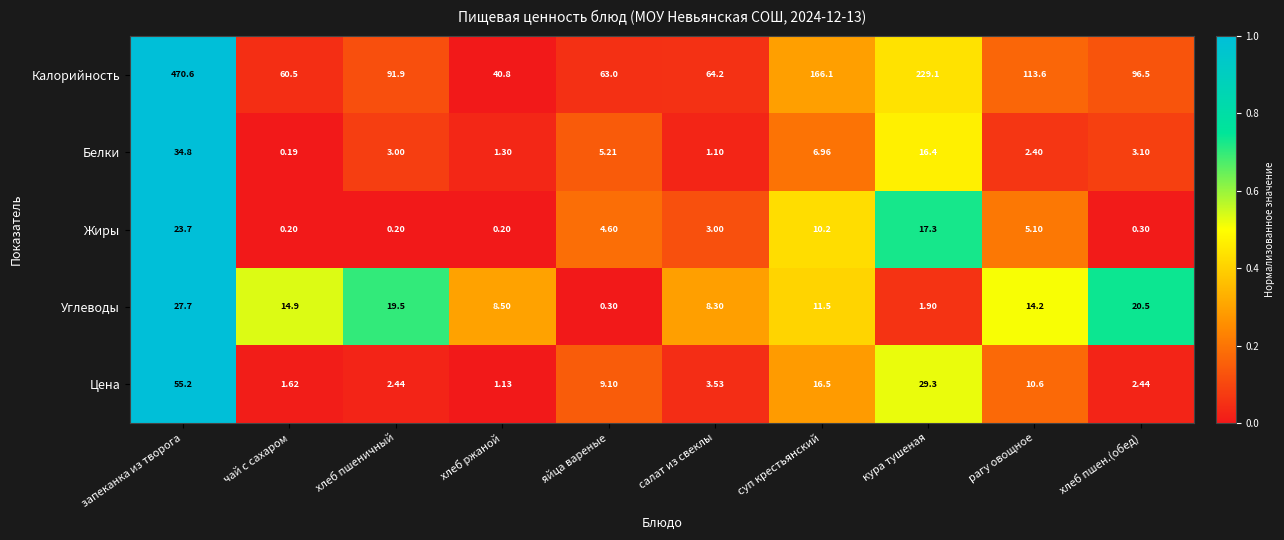

Where does the Калорийность series first go above 96?

запеканка из творога